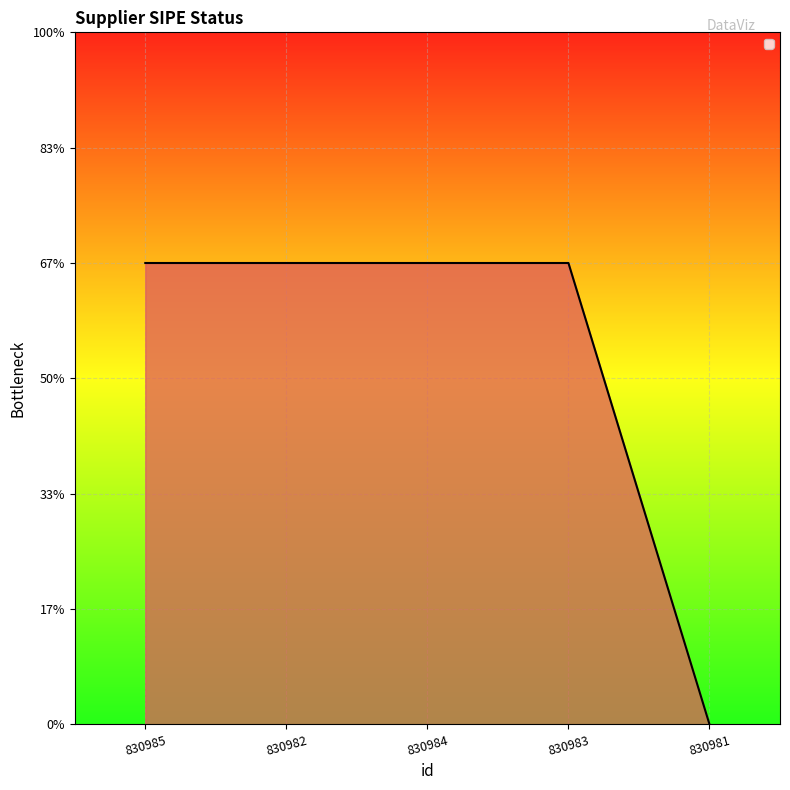

Reading right to left, transcribe all the data shown in this chart.

0	1	1	1	1